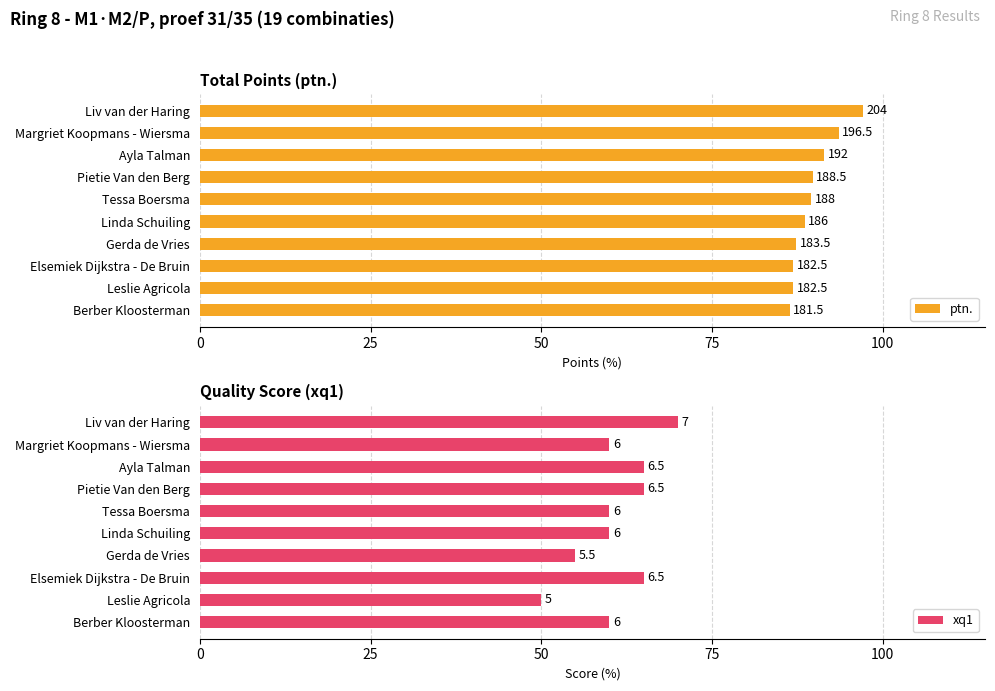

What are all the series names shown in the legend?

ptn., xq1